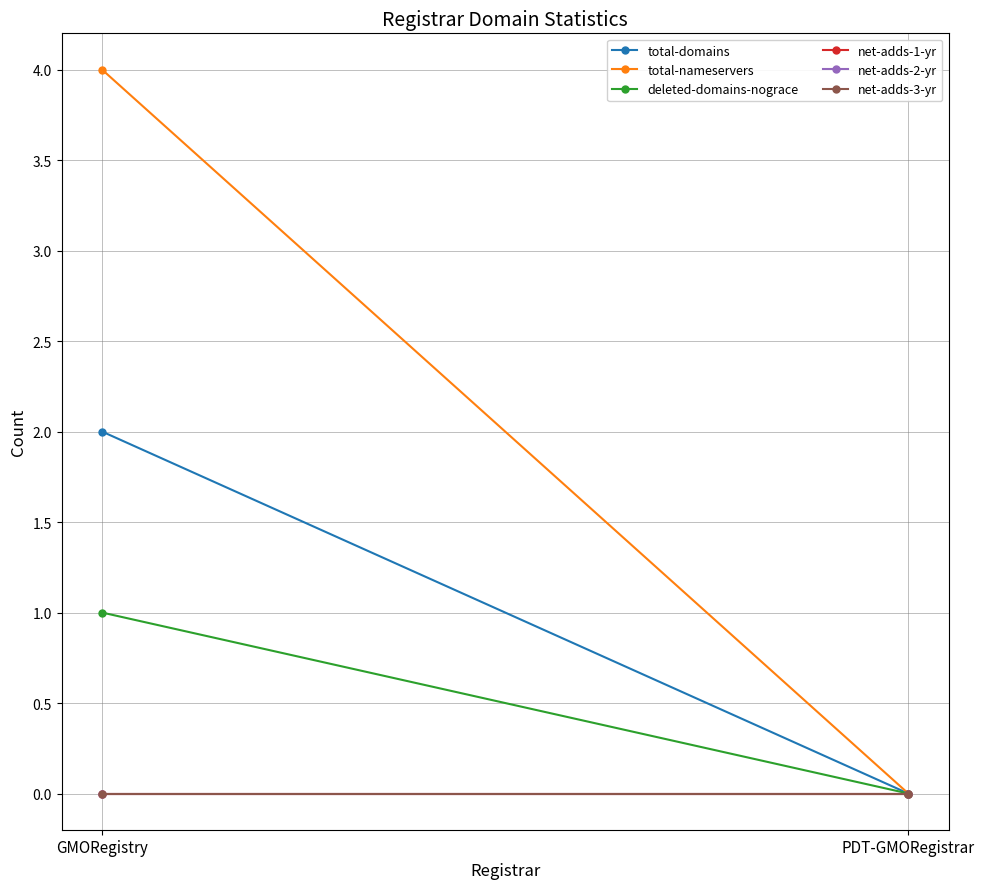

What is the label of the 2nd point from the right?

GMORegistry